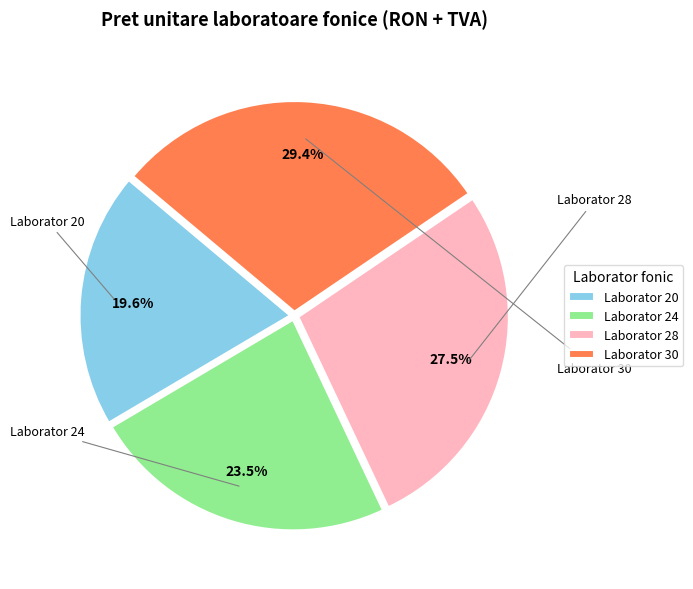

Between Laborator 20 and Laborator 30, which is larger?

Laborator 30